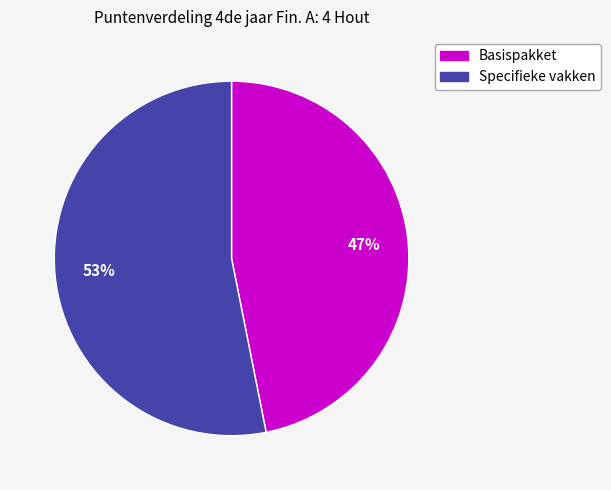

To the nearest percent, what is the average slice percentage?

50%